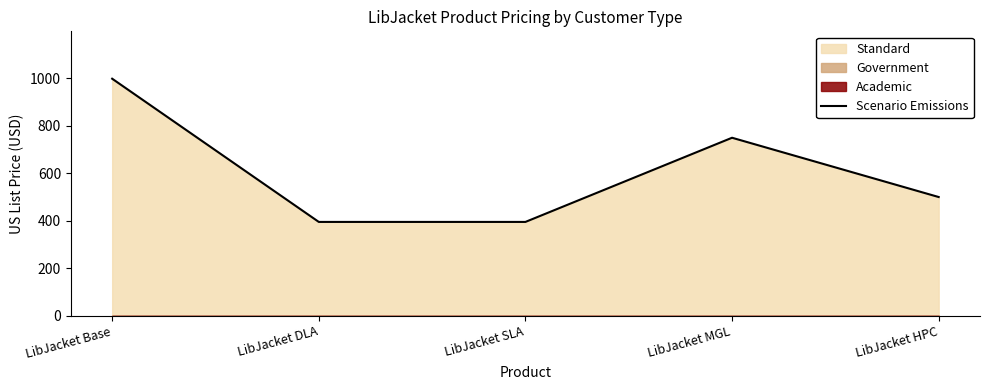

What is the difference between the maximum and minimum values?

604